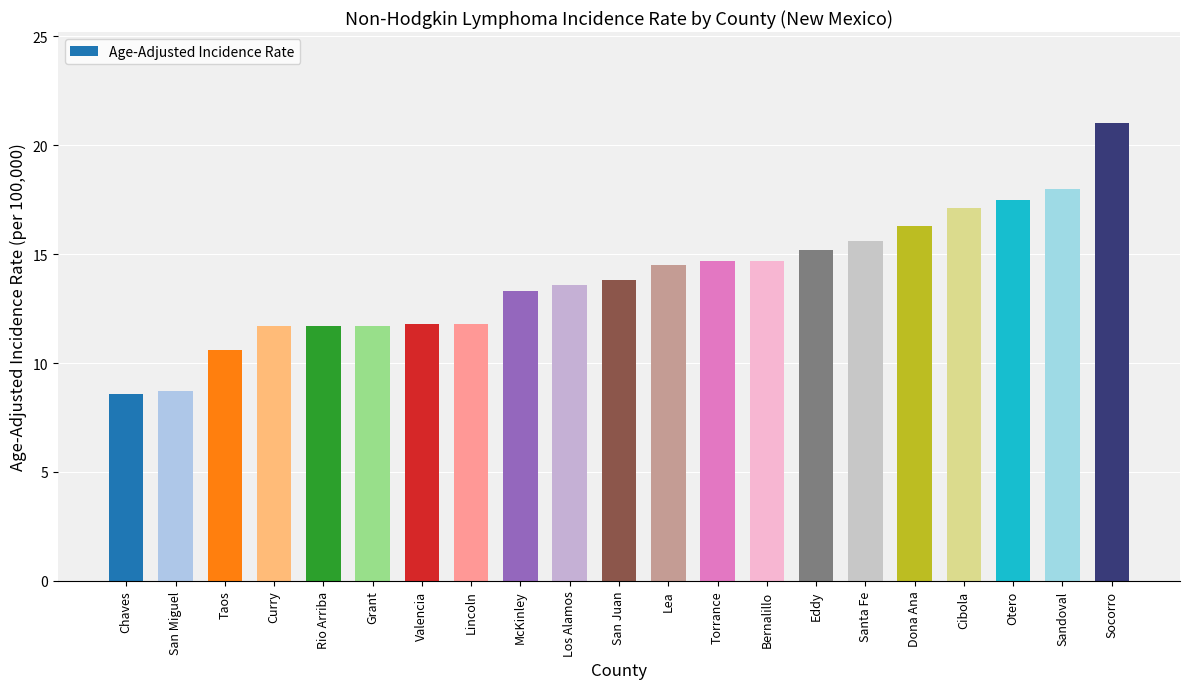

What is the difference between the maximum and minimum values?

12.4